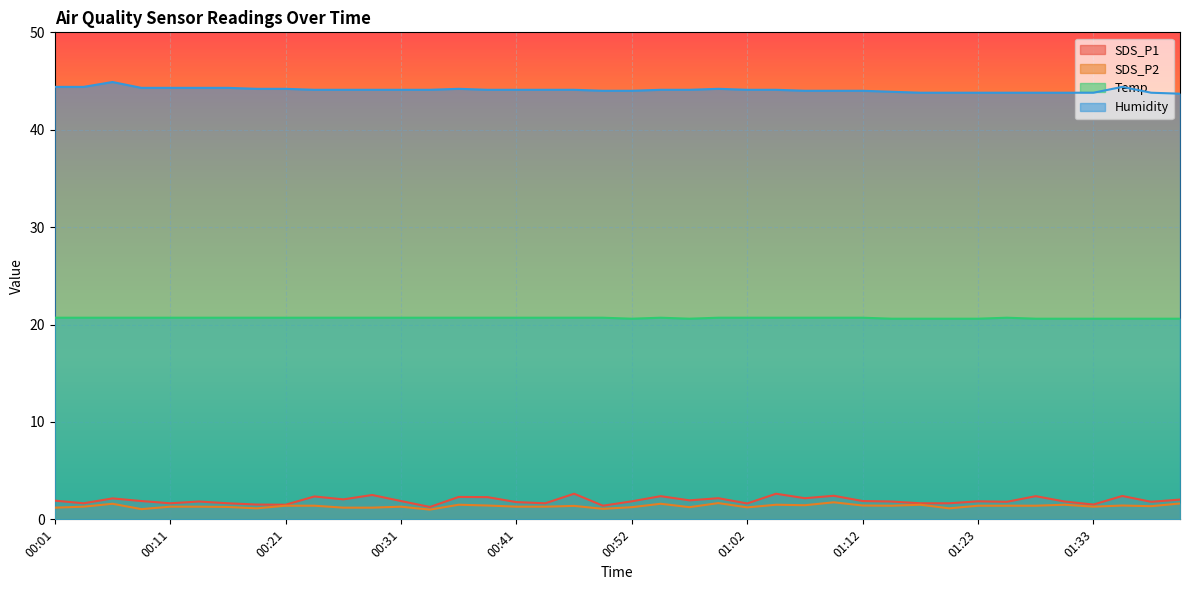

Reading left to right, list all the values displayed in this chart.

SDS_P1: 00:01=1.9	00:04=1.6	00:06=2.1	00:09=1.9	00:11=1.6	00:14=1.8	00:16=1.6	00:19=1.5	00:21=1.5	00:23=2.4	00:26=2.0	00:28=2.5	00:31=1.9	00:34=1.3	00:36=2.3	00:39=2.3	00:41=1.8	00:44=1.6	00:47=2.6	00:49=1.4	00:52=1.9	00:54=2.4	00:57=1.9	00:59=2.2	01:02=1.6	01:04=2.6	01:07=2.2	01:09=2.4	01:12=1.9	01:14=1.8	01:17=1.6	01:20=1.6	01:23=1.9	01:25=1.8	01:28=2.4	01:31=1.8	01:33=1.5	01:36=2.4	01:39=1.8	01:42=2.0
SDS_P2: 00:01=1.2	00:04=1.3	00:06=1.6	00:09=1.1	00:11=1.3	00:14=1.3	00:16=1.3	00:19=1.1	00:21=1.4	00:23=1.4	00:26=1.2	00:28=1.2	00:31=1.3	00:34=1.0	00:36=1.5	00:39=1.4	00:41=1.3	00:44=1.3	00:47=1.4	00:49=1.1	00:52=1.2	00:54=1.6	00:57=1.2	00:59=1.7	01:02=1.2	01:04=1.5	01:07=1.4	01:09=1.8	01:12=1.4	01:14=1.4	01:17=1.5	01:20=1.1	01:23=1.4	01:25=1.4	01:28=1.4	01:31=1.5	01:33=1.3	01:36=1.4	01:39=1.4	01:42=1.6
Temp: 00:01=20.7	00:04=20.7	00:06=20.7	00:09=20.7	00:11=20.7	00:14=20.7	00:16=20.7	00:19=20.7	00:21=20.7	00:23=20.7	00:26=20.7	00:28=20.7	00:31=20.7	00:34=20.7	00:36=20.7	00:39=20.7	00:41=20.7	00:44=20.7	00:47=20.7	00:49=20.7	00:52=20.6	00:54=20.7	00:57=20.6	00:59=20.7	01:02=20.7	01:04=20.7	01:07=20.7	01:09=20.7	01:12=20.7	01:14=20.6	01:17=20.6	01:20=20.6	01:23=20.6	01:25=20.7	01:28=20.6	01:31=20.6	01:33=20.6	01:36=20.6	01:39=20.6	01:42=20.6
Humidity: 00:01=44.4	00:04=44.4	00:06=44.9	00:09=44.3	00:11=44.3	00:14=44.3	00:16=44.3	00:19=44.2	00:21=44.2	00:23=44.1	00:26=44.1	00:28=44.1	00:31=44.1	00:34=44.1	00:36=44.2	00:39=44.1	00:41=44.1	00:44=44.1	00:47=44.1	00:49=44.0	00:52=44.0	00:54=44.1	00:57=44.1	00:59=44.2	01:02=44.1	01:04=44.1	01:07=44.0	01:09=44.0	01:12=44.0	01:14=43.9	01:17=43.8	01:20=43.8	01:23=43.8	01:25=43.8	01:28=43.8	01:31=43.8	01:33=43.8	01:36=44.4	01:39=43.8	01:42=43.7